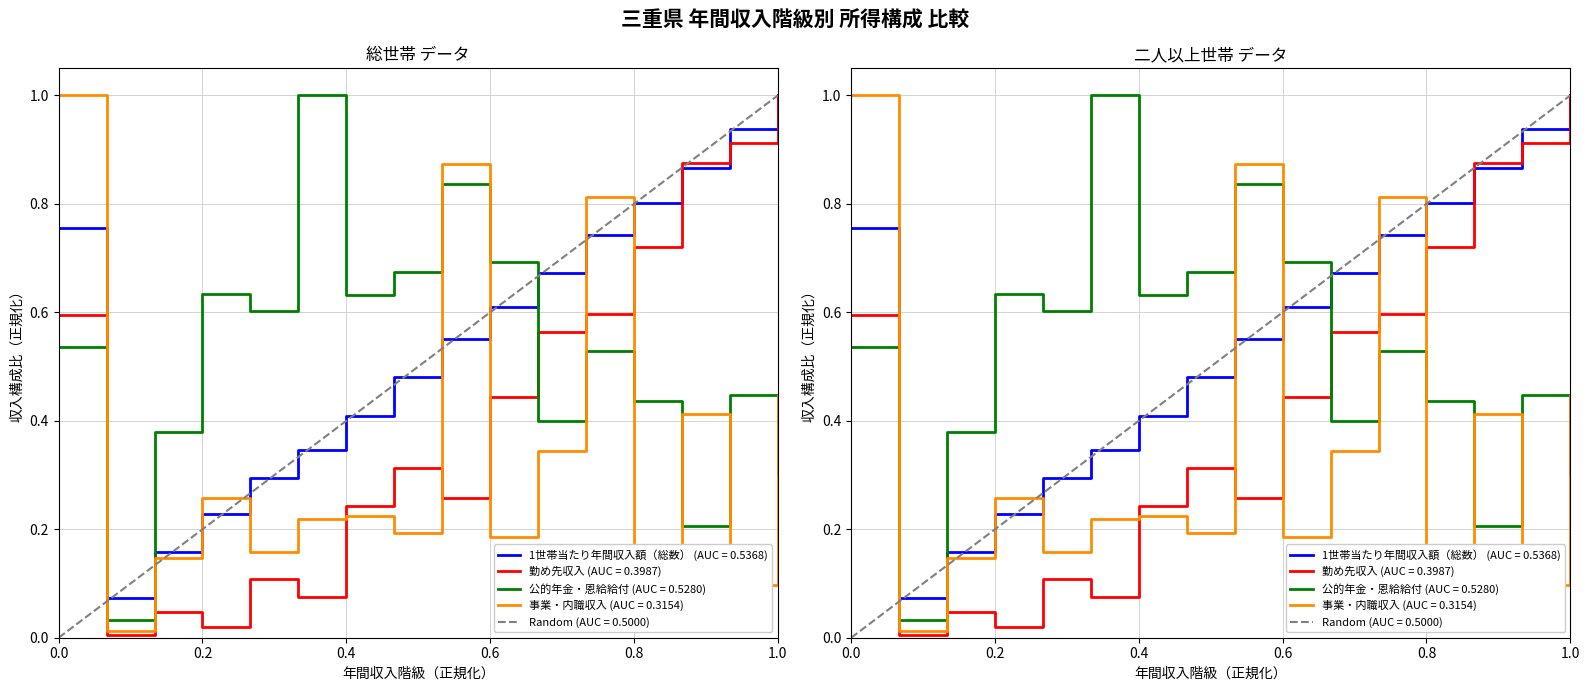

At how many categories does at least one series exceed 0?

16